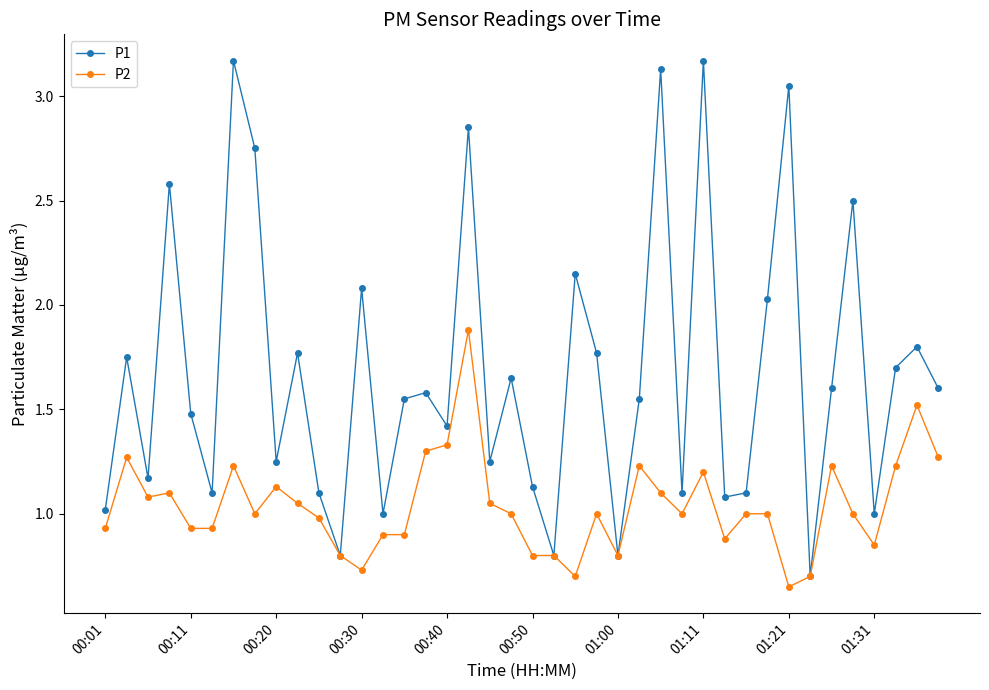

Which series has the widest spread of values?

P1